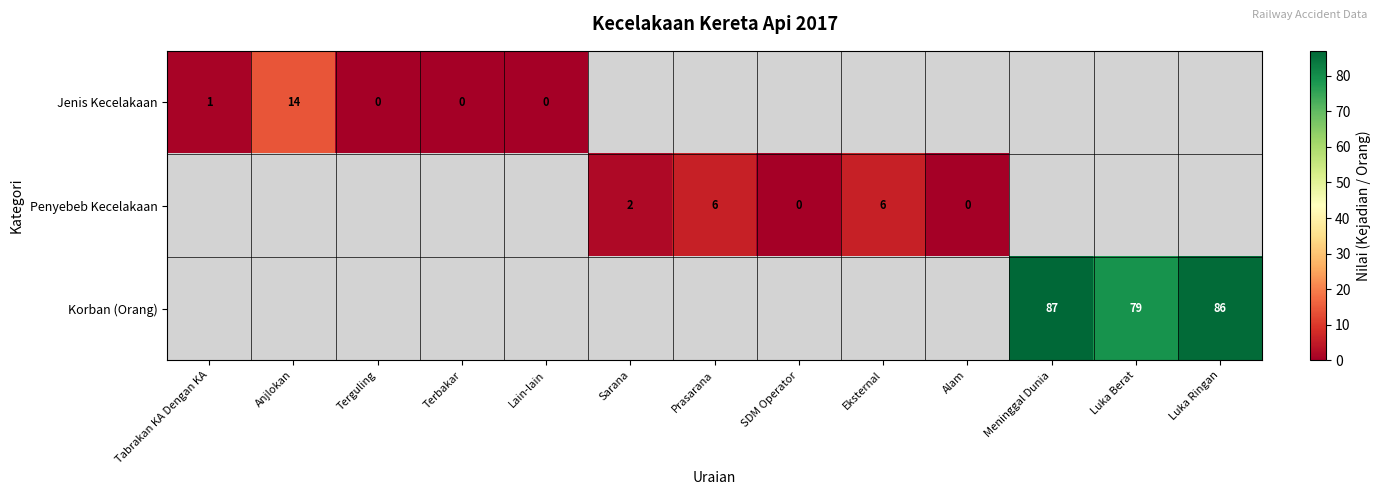

True or false: Korban (Orang) has a value of 55 at Meninggal Dunia.

False